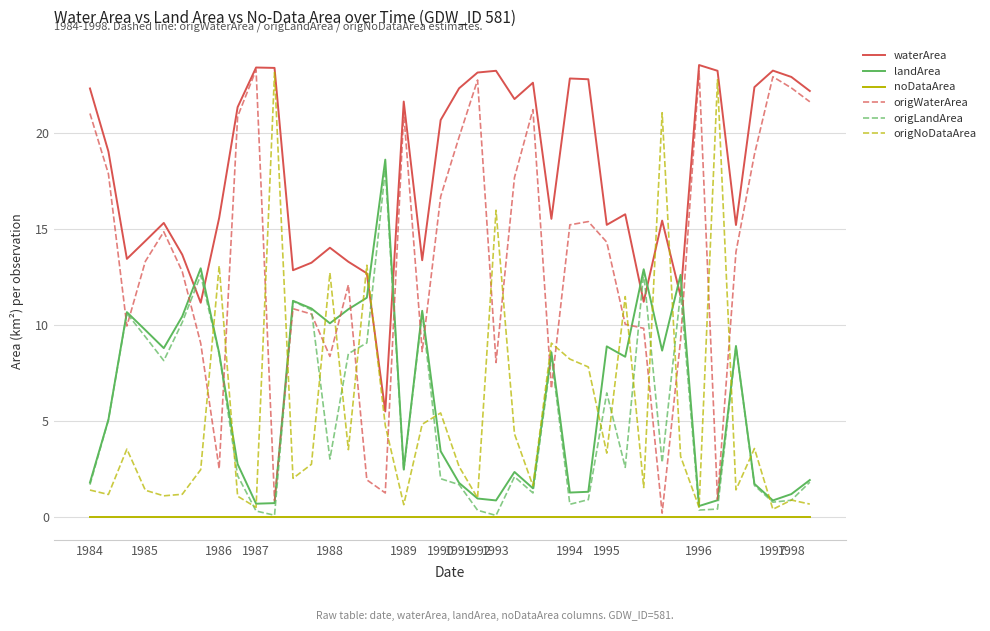

Which series has the largest total across all categories?

waterArea